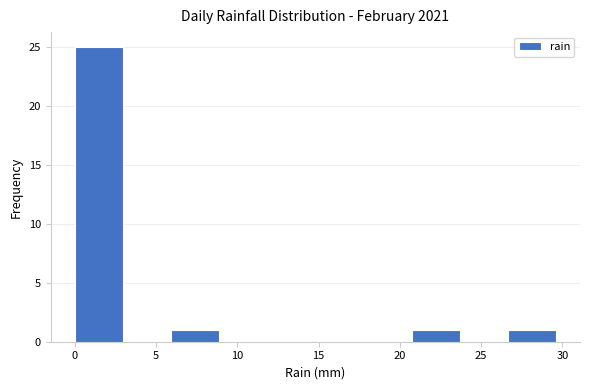

Which range on the x-axis has the tallest bar?

0.0 to 3.0